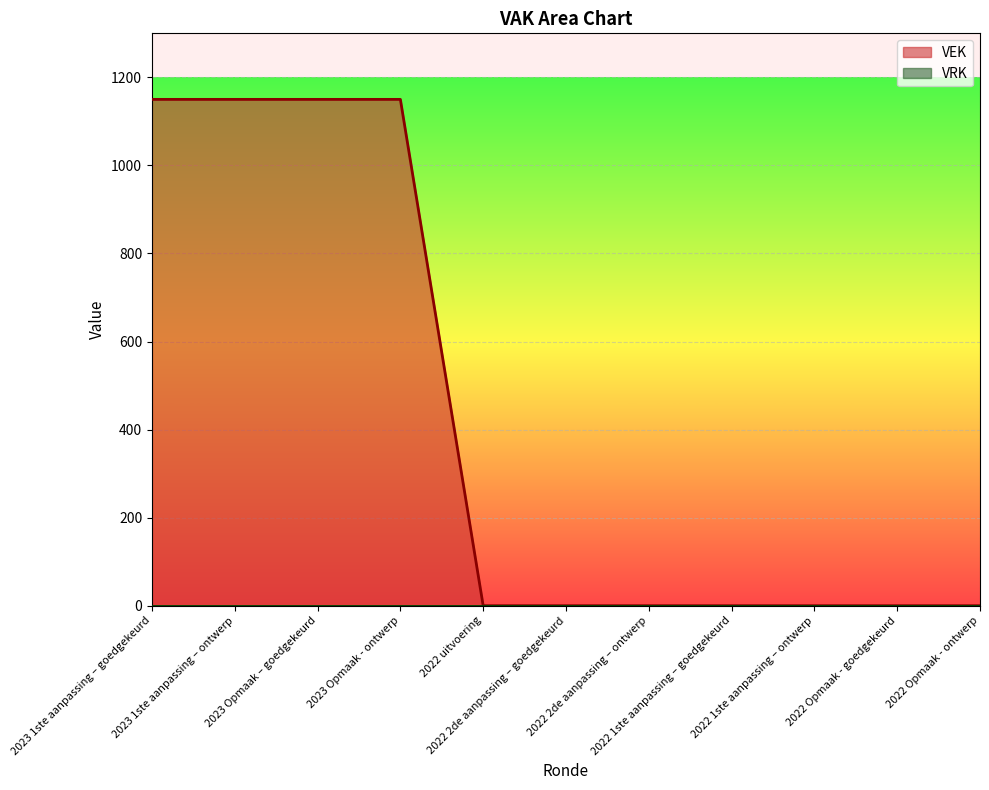

What is the average value?

418